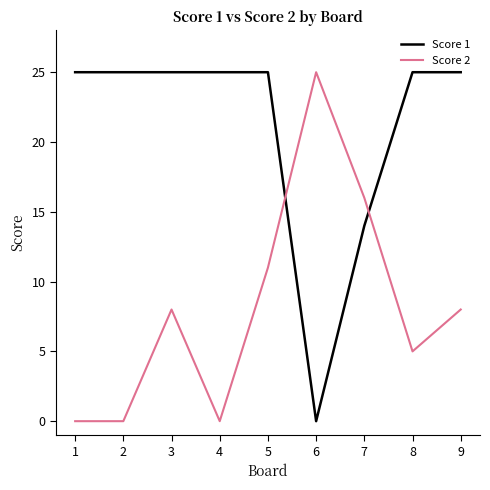

How many values in Score 1 are above zero?

8